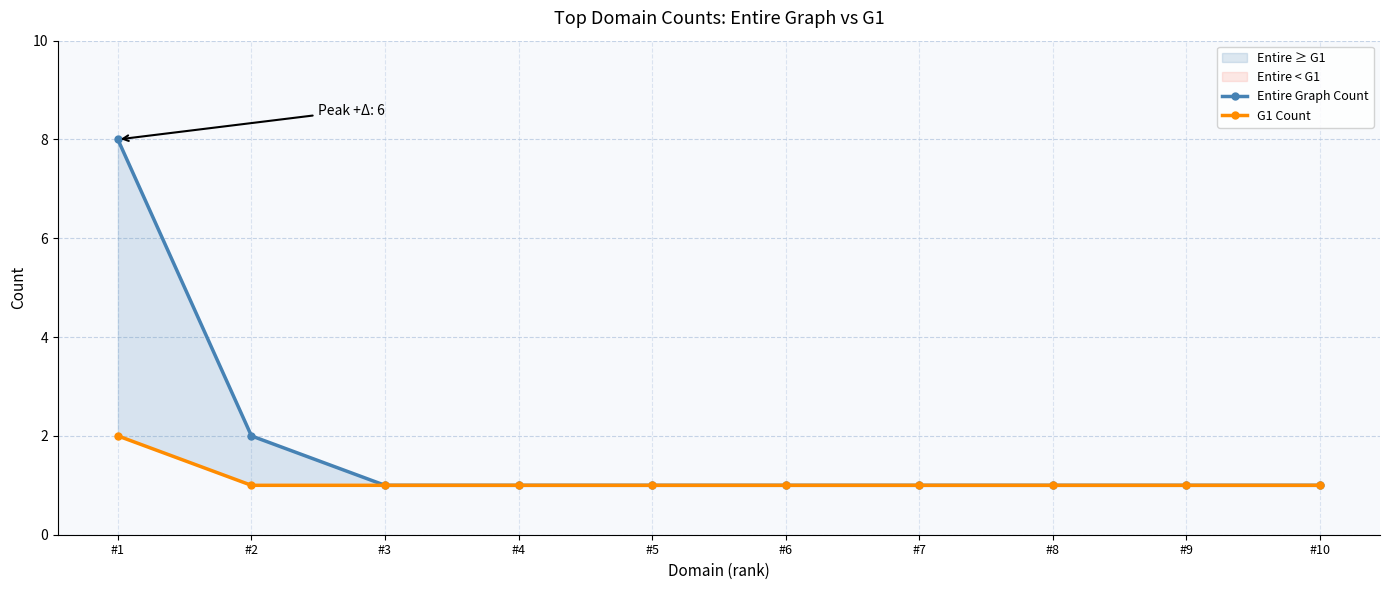

At which label is G1 Count closest to 1?

#2